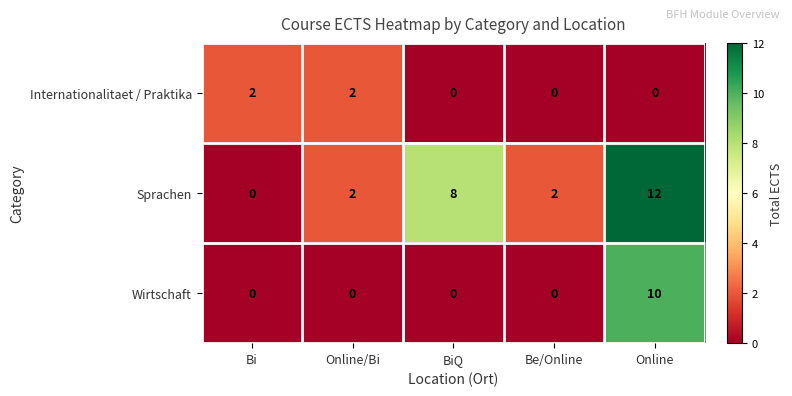

The Internationalitaet / Praktika series shows -1 at Online. True or false?

False